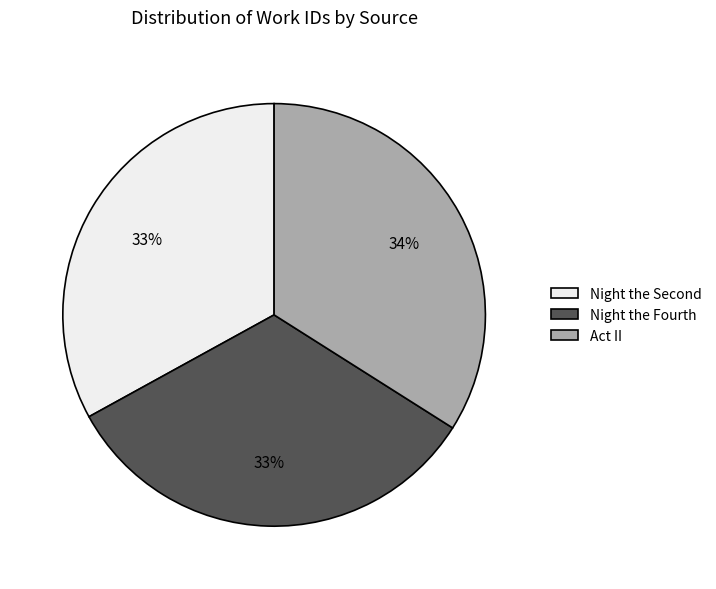

The Act II slice represents 22% of the pie. True or false?

False